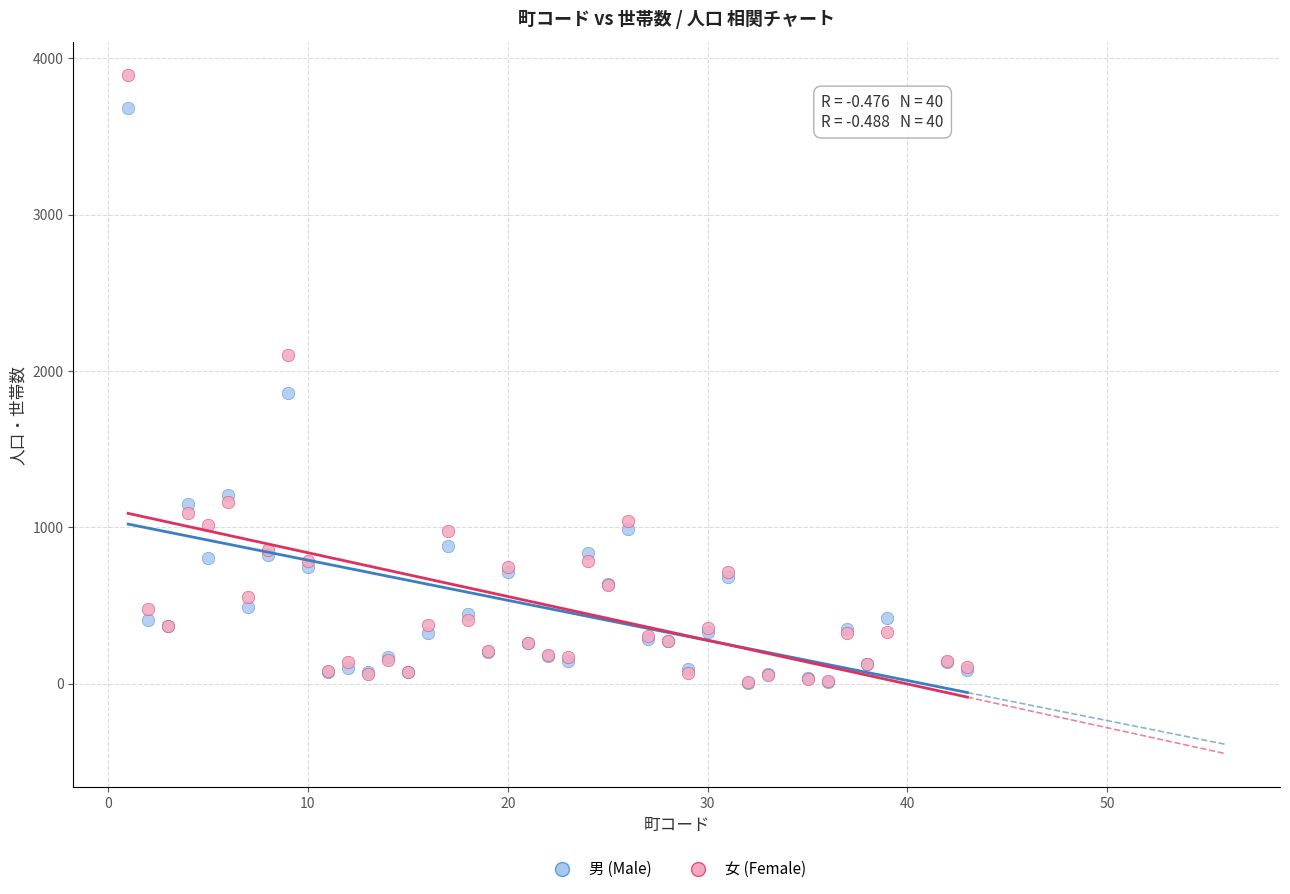

What are all the series names shown in the legend?

男 (Male), 女 (Female)